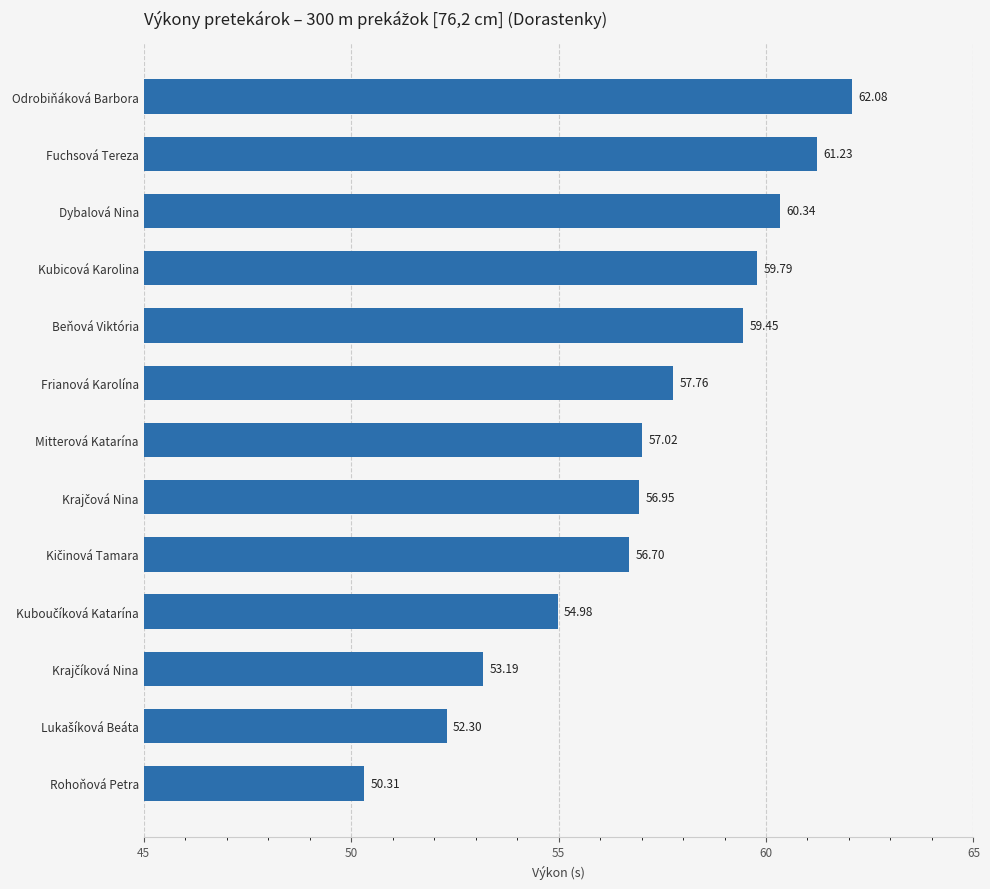

What is the change in value from Mitterová Katarína to Frianová Karolína?

+0.7